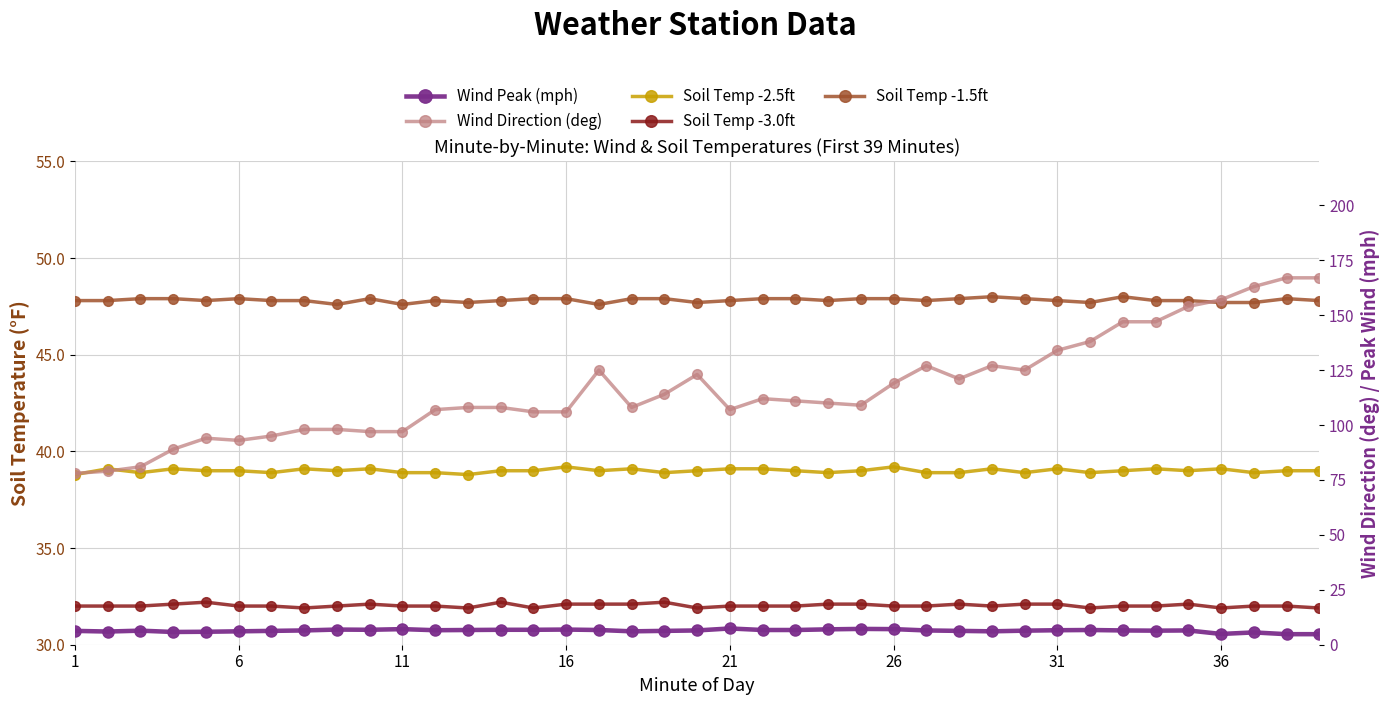

Count the Soil Temp -1.5ft values in the range 47 to 48.

39